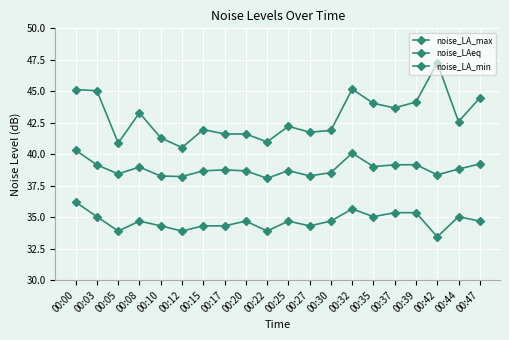

Between 00:12 and 00:27, which series saw the biggest shift?

noise_LA_max